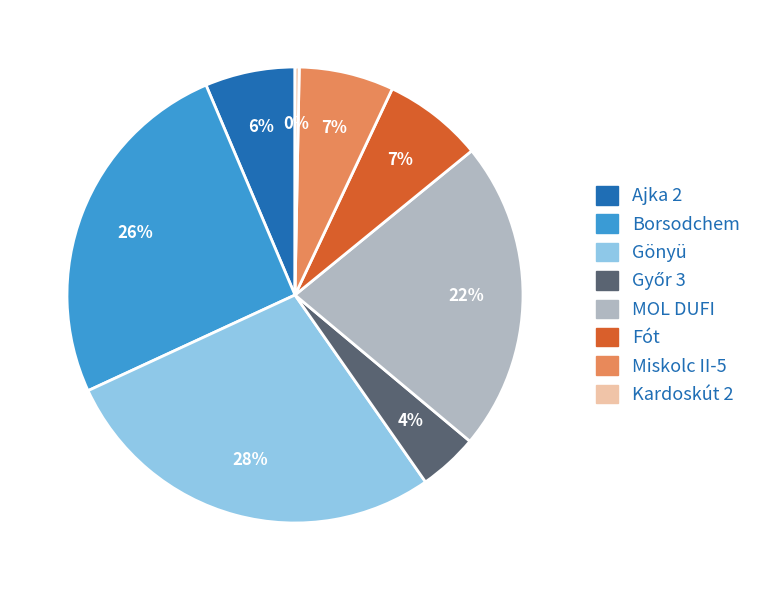

Count the number of slices in the pie.

8